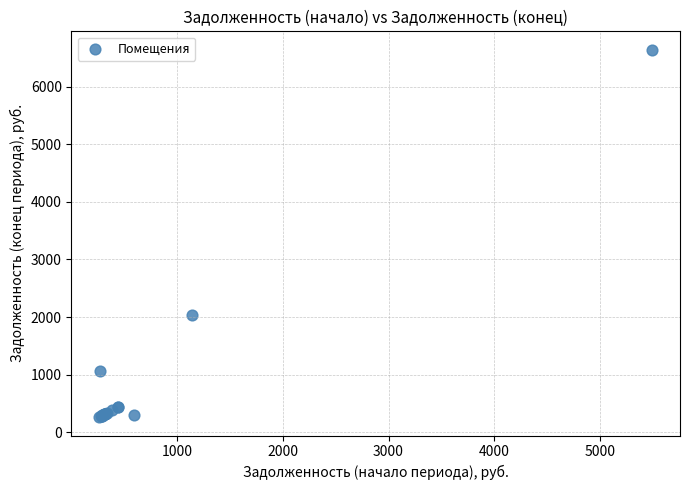

What Y value in the scatter plot is closest to 3452?

2041.2